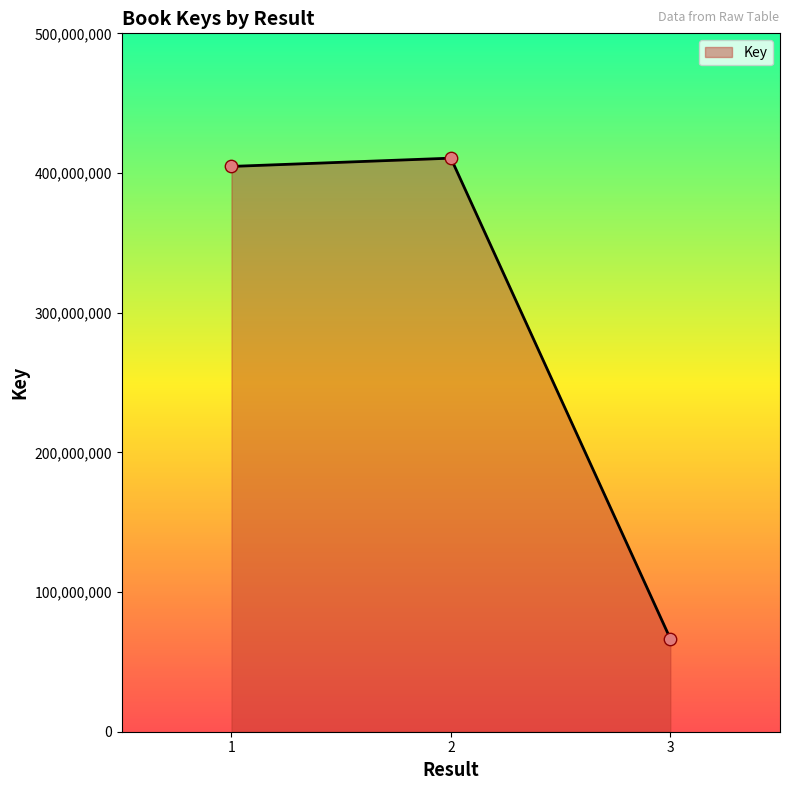

What is the ratio of the value at 2 to the value at 1?

1.0